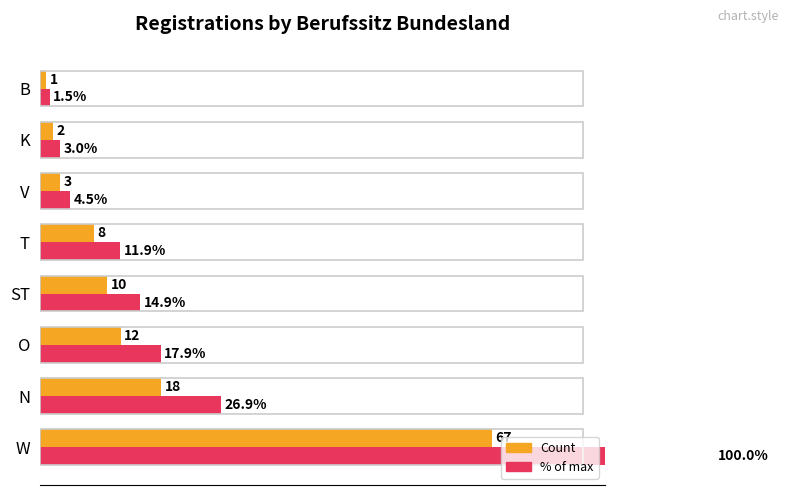

What is the maximum value for % of max?

100.0